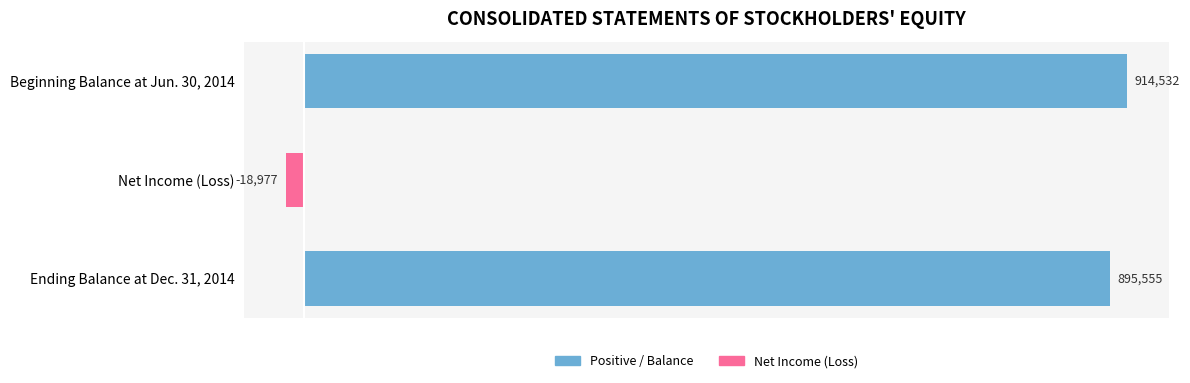

What is the approximate value at Net Income (Loss)?

-18977